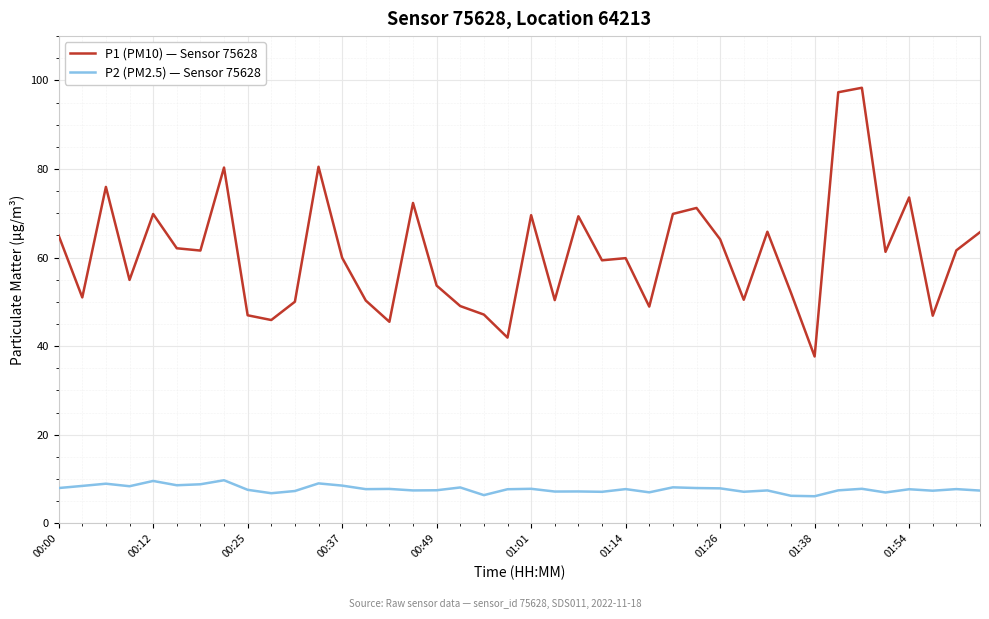

True or false: P1 (PM10) — Sensor 75628 and P2 (PM2.5) — Sensor 75628 intersect in this chart.

False